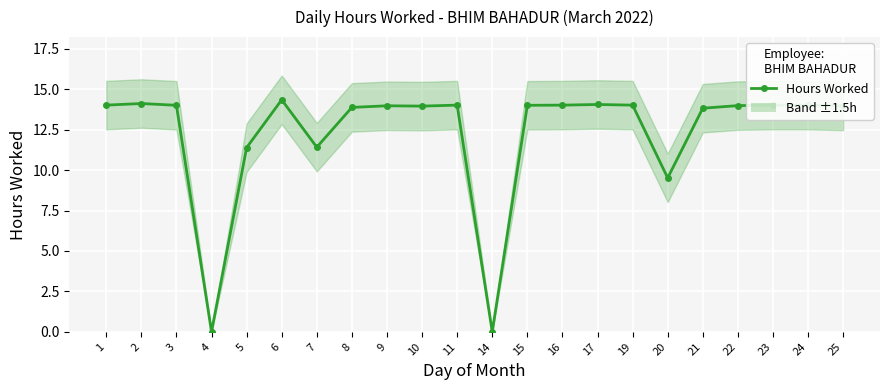

What is the maximum value shown in the chart?

14.3